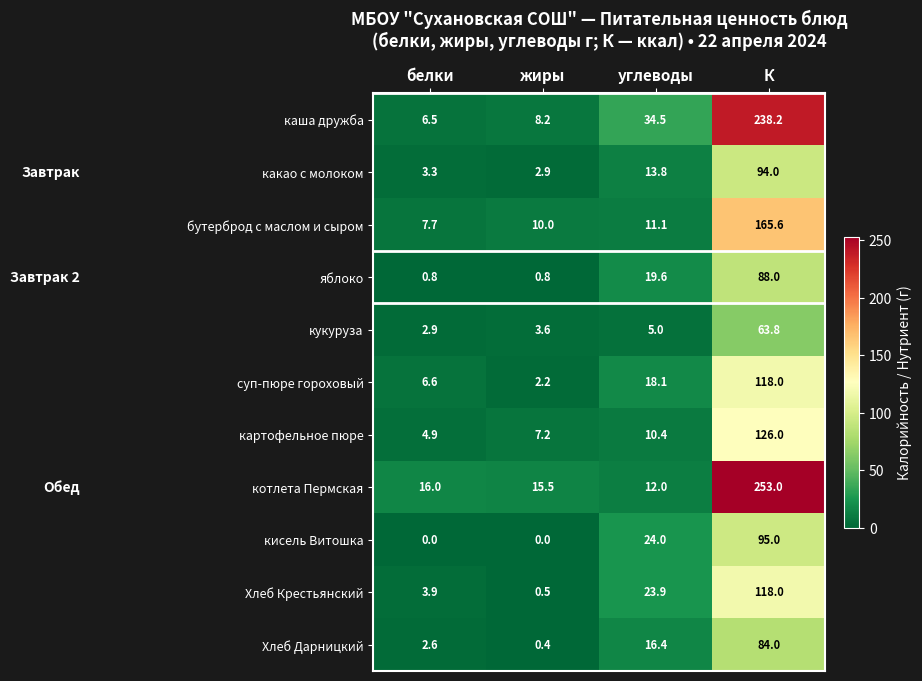

What is the greatest value displayed?

253.0